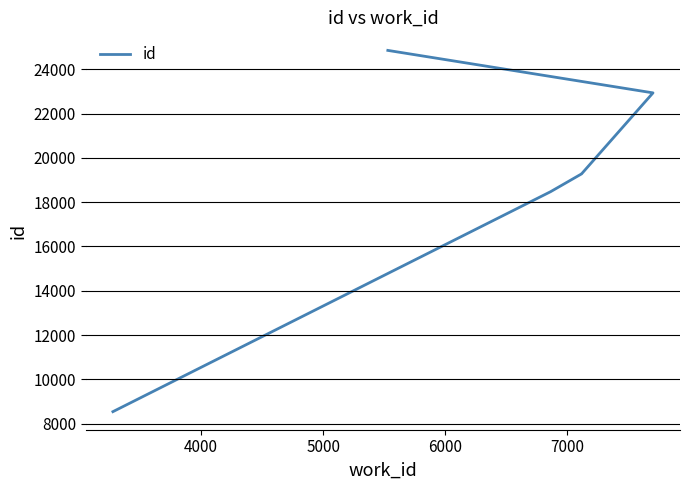

Does the chart display data point markers on the line(s)?

No